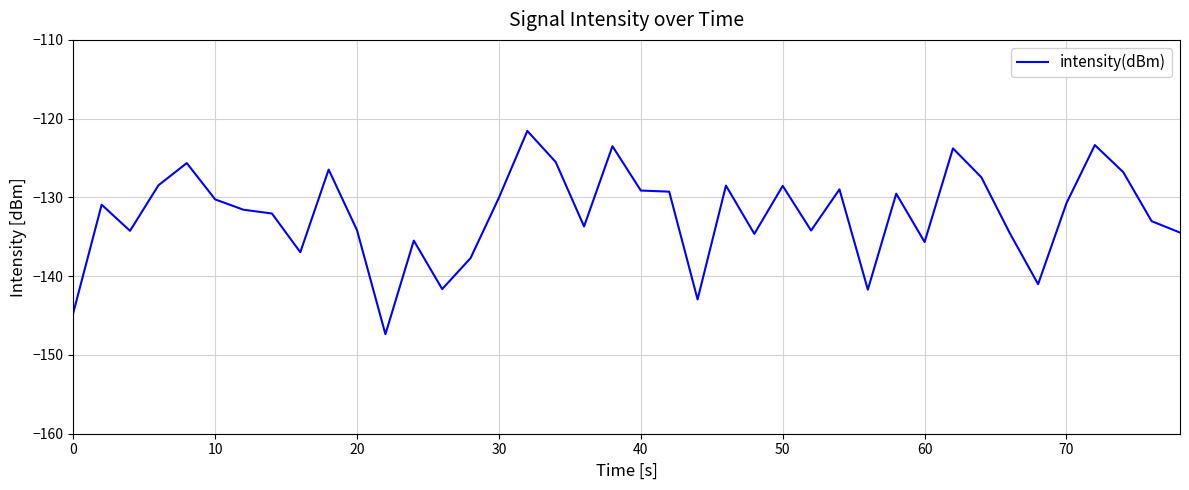

What is the minimum value shown in the chart?

-147.4